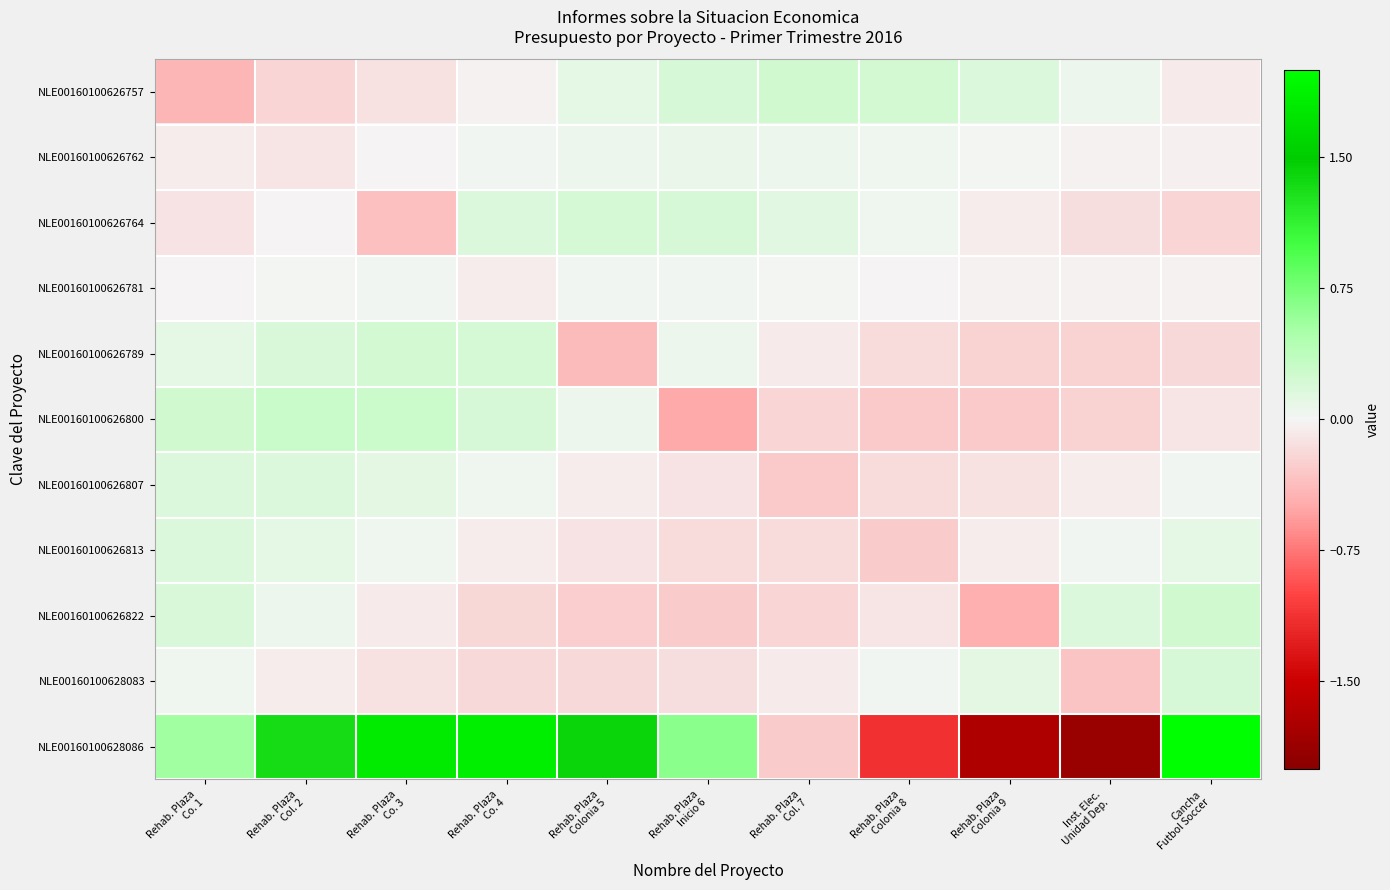

Which series changed the most between Rehab. Plaza Co. 4 and Rehab. Plaza Inicio 6?

NLE00160100628086